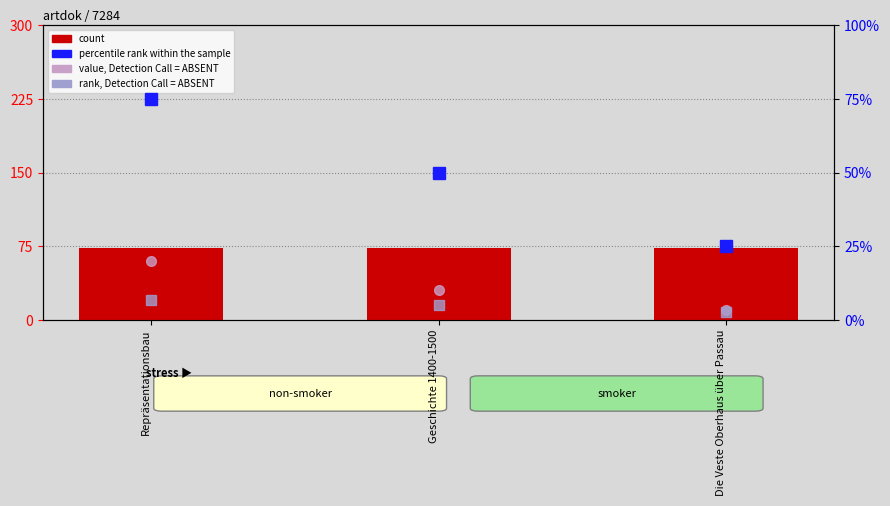

Reading left to right, what are all the values shown in this chart?

count: 72.8	72.8	72.8
percentile rank within the sample: 75.0	50.0	25.0
value, Detection Call = ABSENT: 20.0	10.0	3.3
rank, Detection Call = ABSENT: 6.7	5.0	2.7